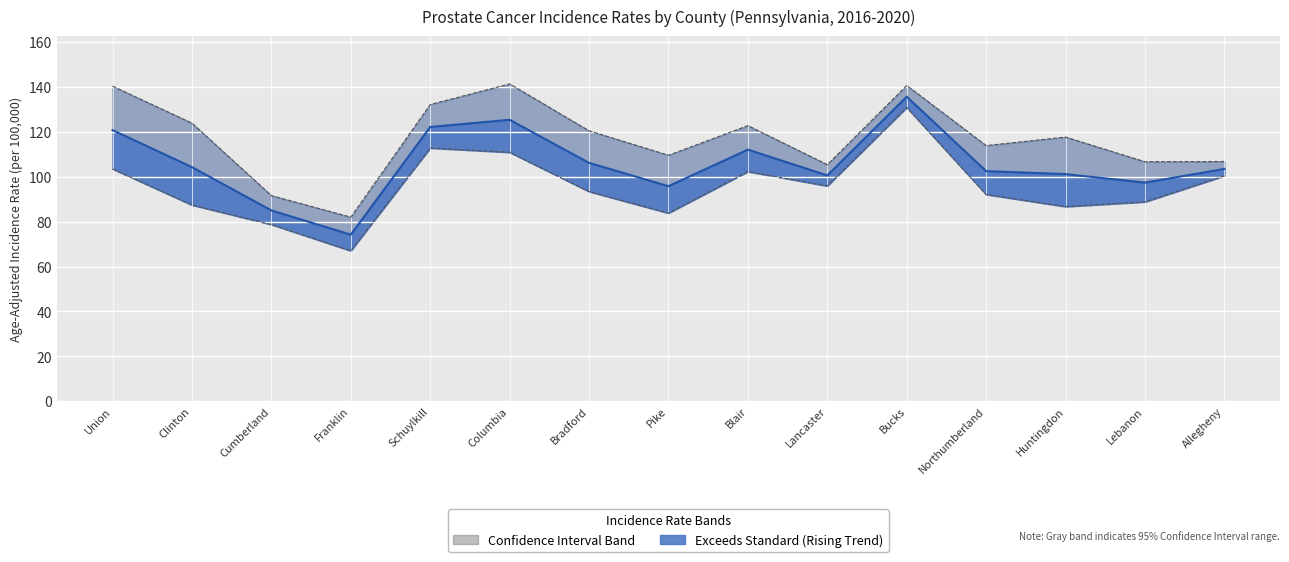

What position from the right is Union?

15